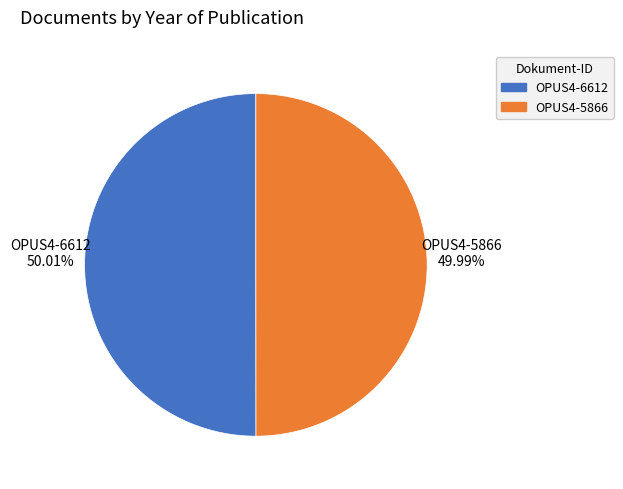

Is the sum of OPUS4-5866 and OPUS4-6612 greater than half?

Yes